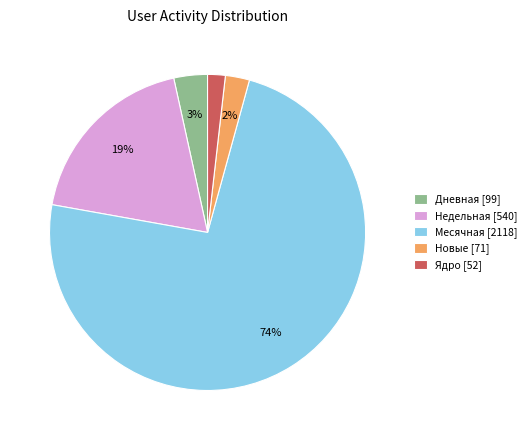

To the nearest percent, what is the average slice percentage?

20%